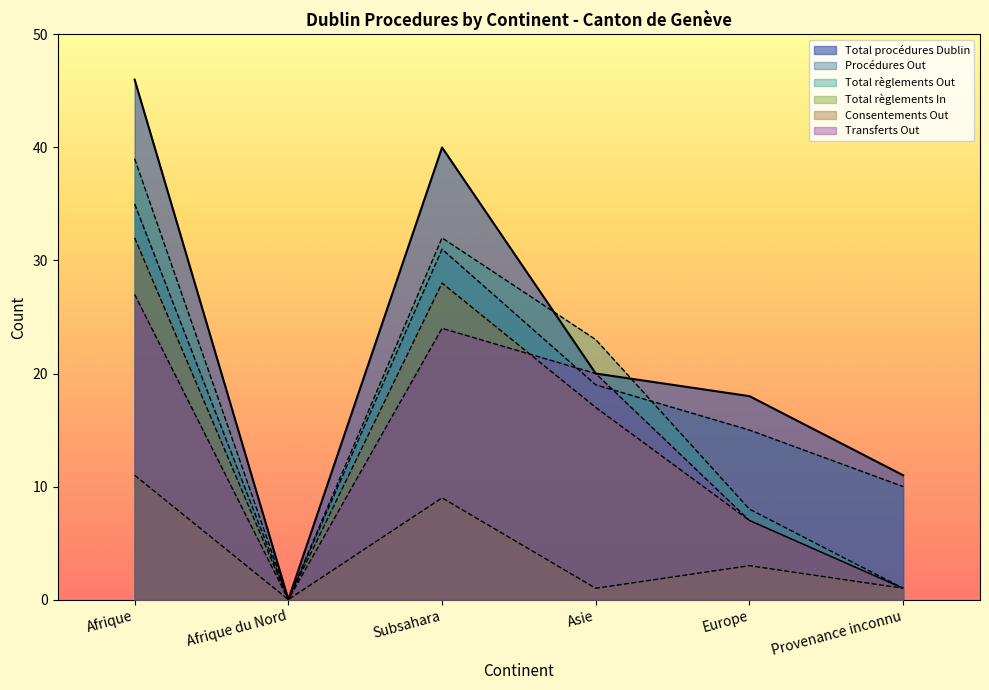

In Procédures Out, how many points are higher than both neighbors (excluding endpoints)?

1